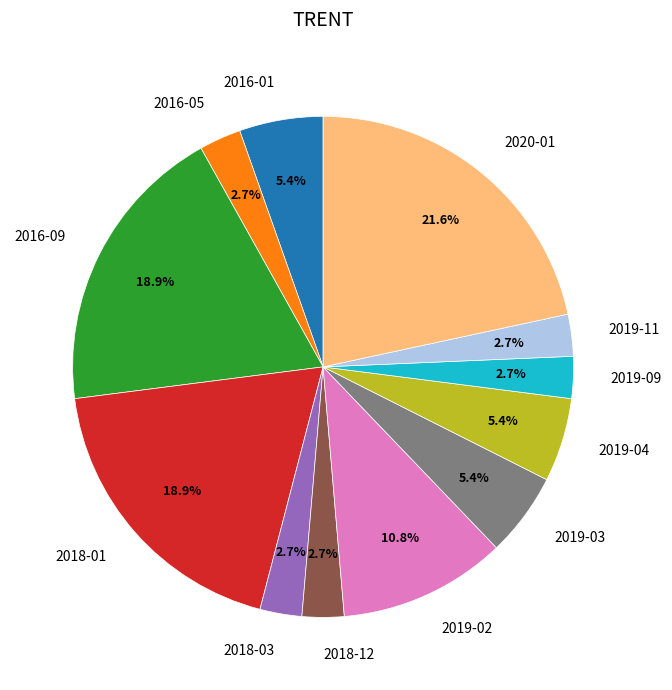

To the nearest percent, what portion does 2016-05 represent?

3%